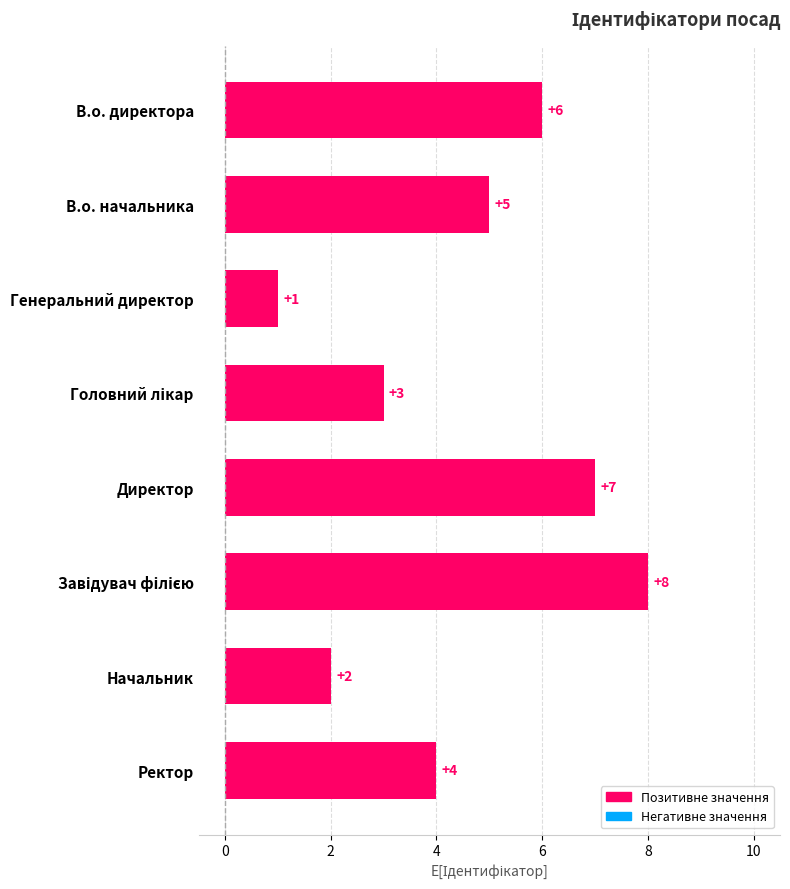

True or false: the data shows 2 at Начальник.

True